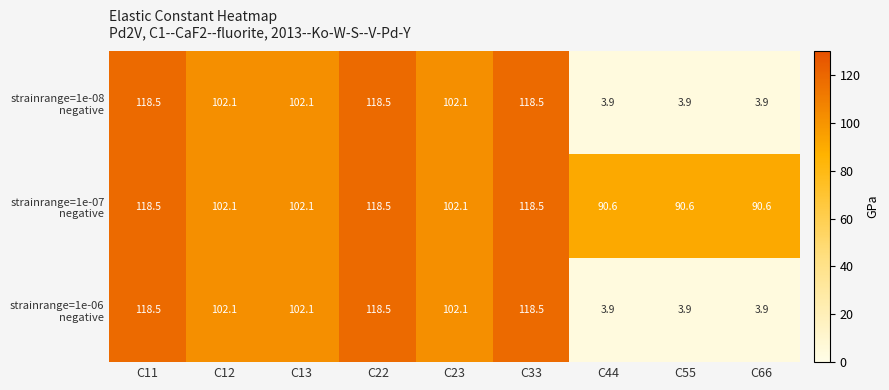

What is the maximum value shown in the chart?

118.5